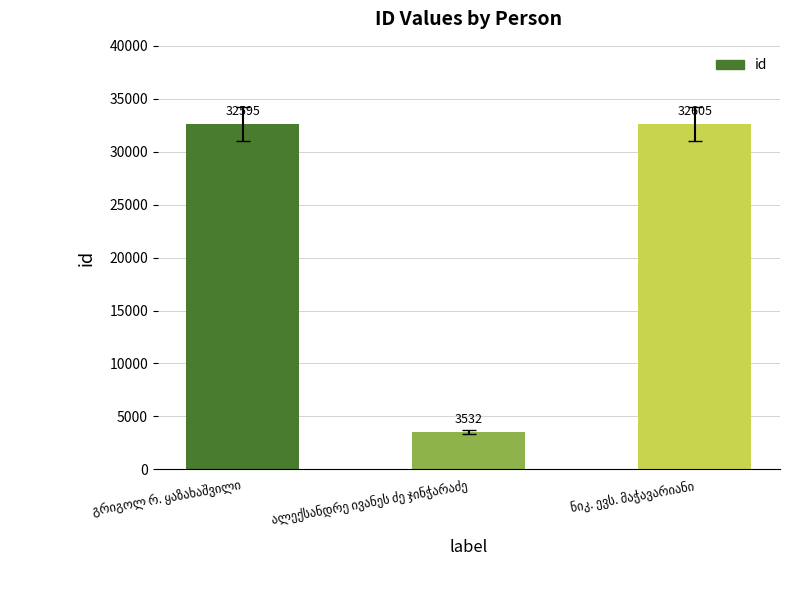

What is the difference between the maximum and minimum values?

29073